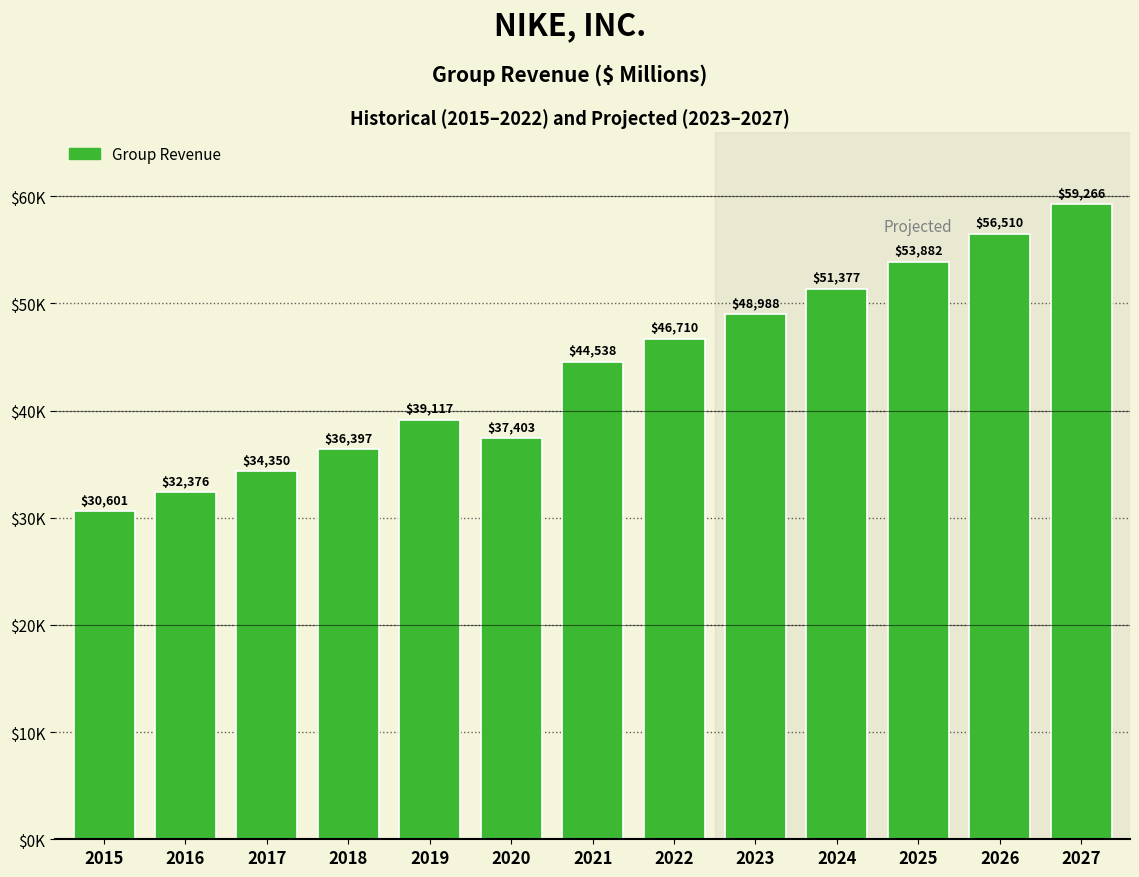

Reading left to right, list all the values displayed in this chart.

2015=30601	2016=32376	2017=34350	2018=36397	2019=39117	2020=37403	2021=44538	2022=46710	2023=48988	2024=51377	2025=53882	2026=56510	2027=59266